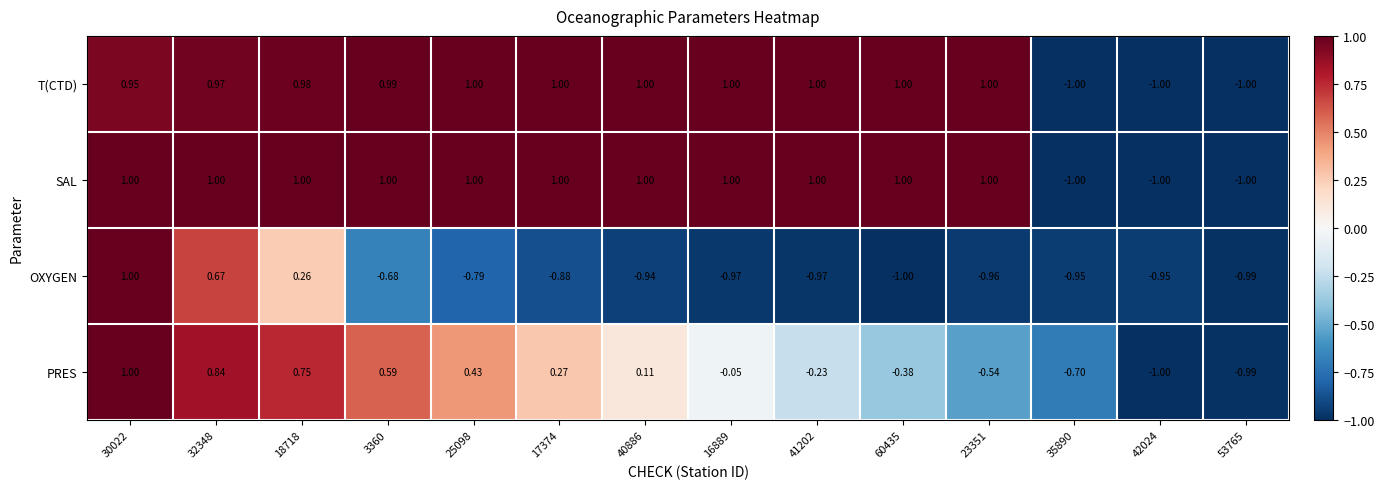

How many distinct data groups are displayed?

4